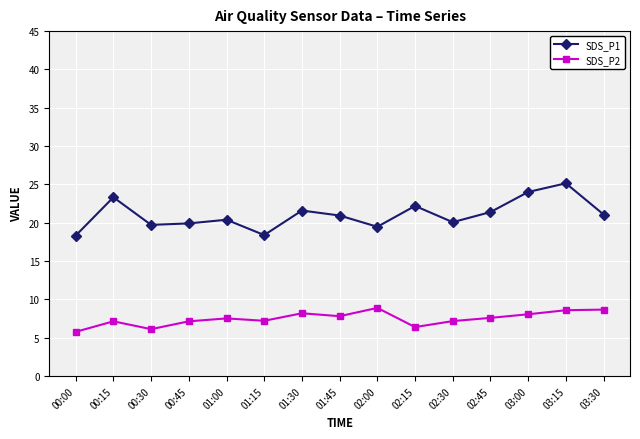

What is the label of the 13th point from the right?

00:30